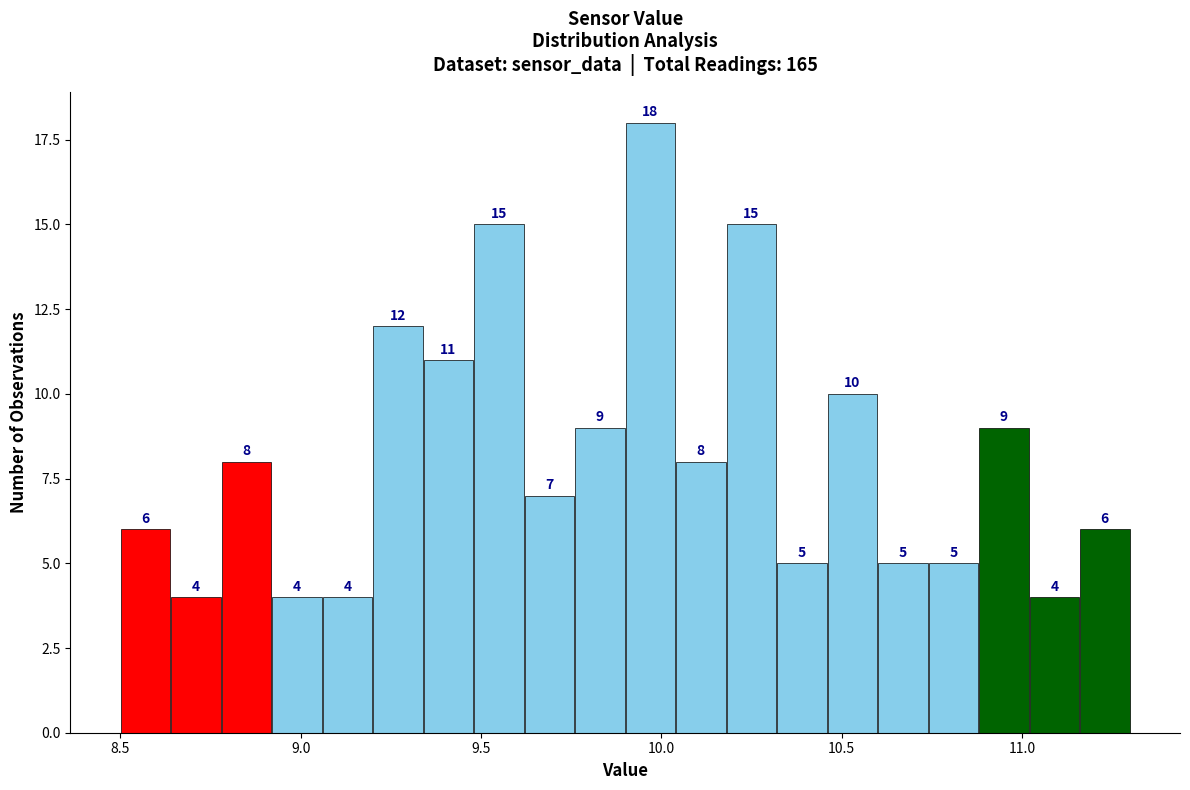

Around what value on the x-axis is the tallest bar? Give the approximate position of its centre, as read against the axis.

9.95